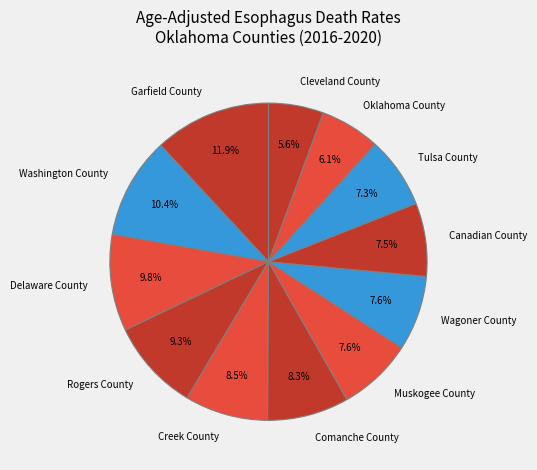

Count the number of slices in the pie.

12